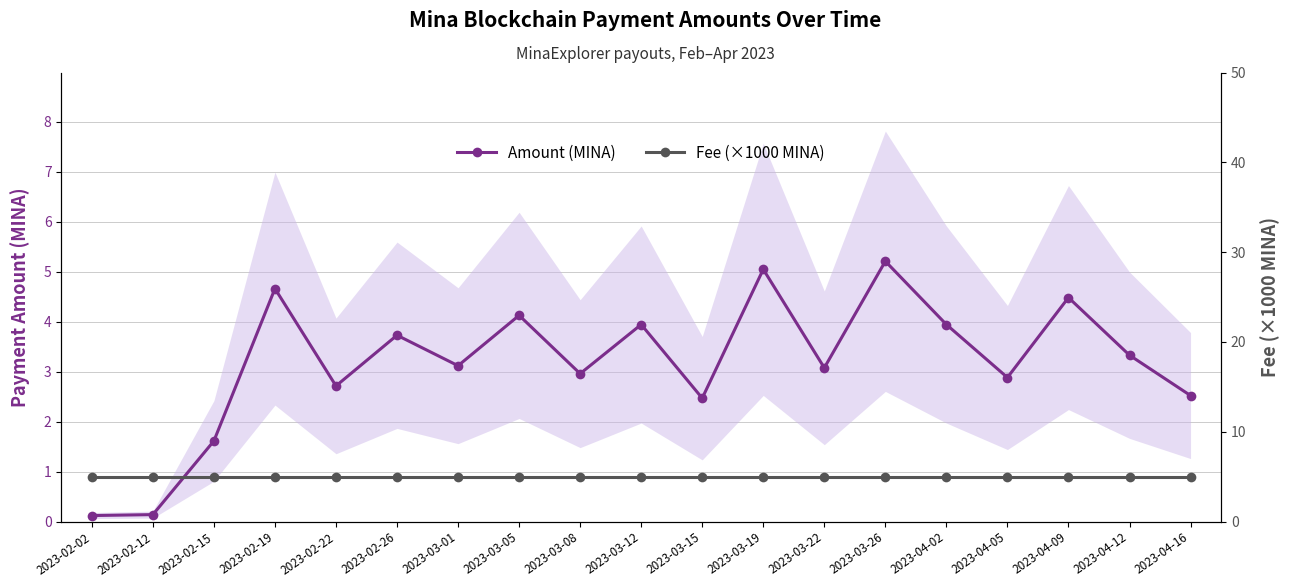

What is the label of the 2nd point from the left?

2023-02-12